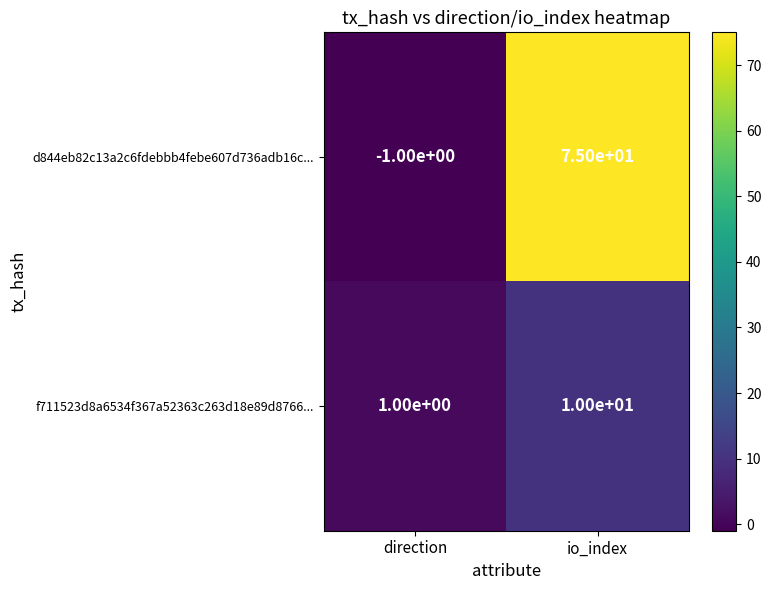

What is the spread (max minus min) of values at direction?

2